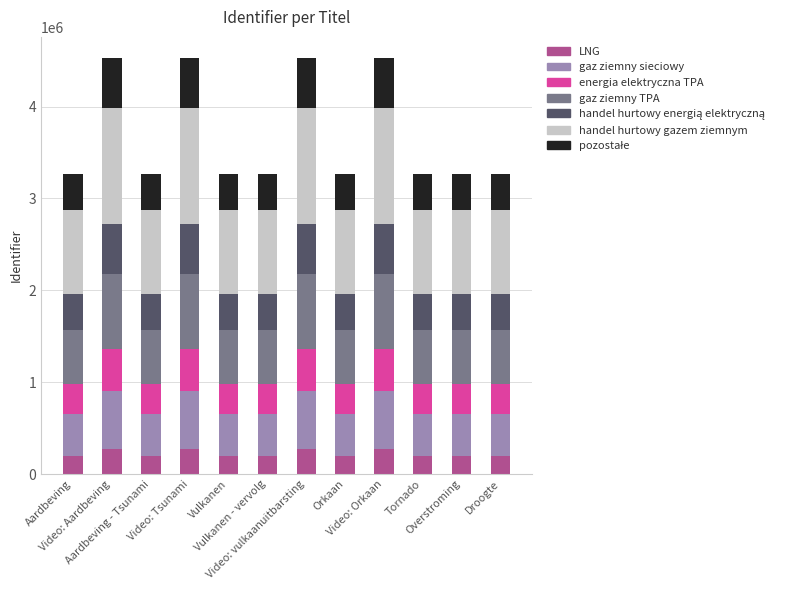

Does the chart contain stacked bars?

Yes